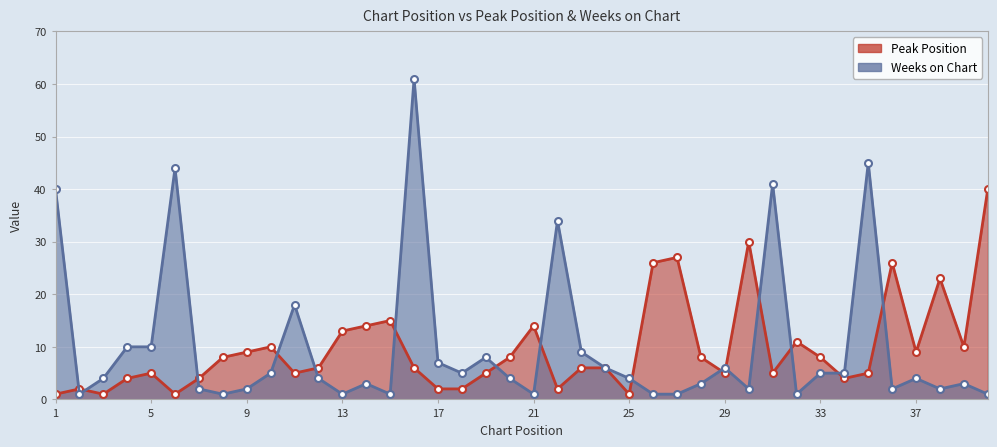

The value of Peak Position at 14 is 14. True or false?

True